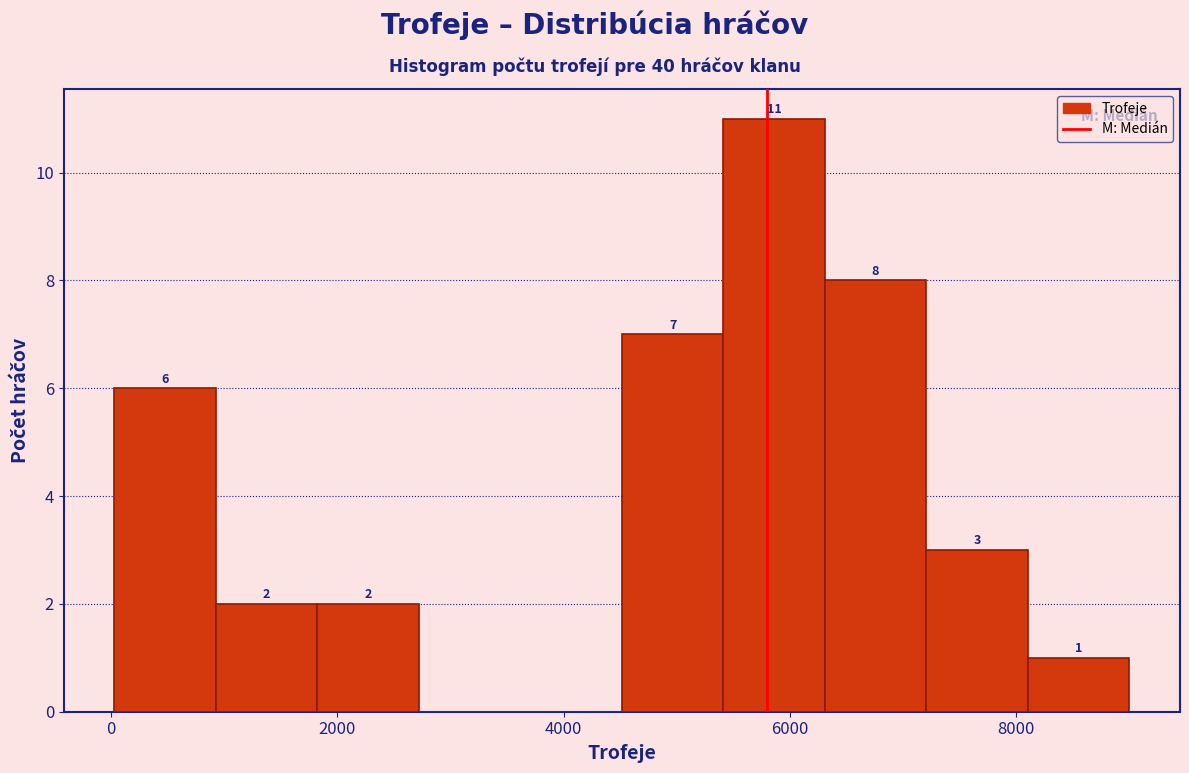

Which range on the x-axis has the tallest bar?

5400 to 6400